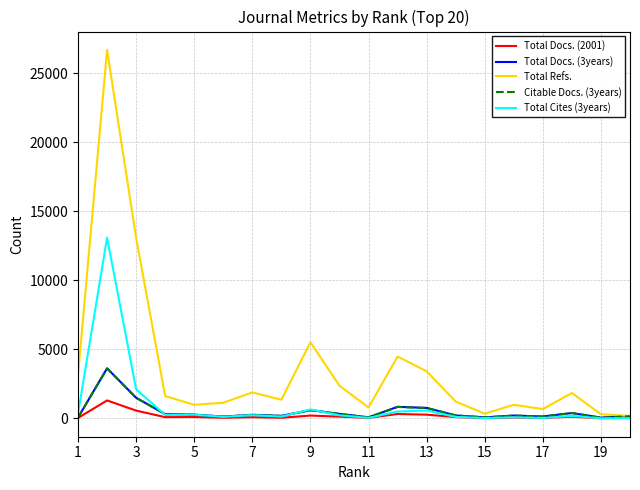

Which series has the largest range (max minus min)?

Total Refs.